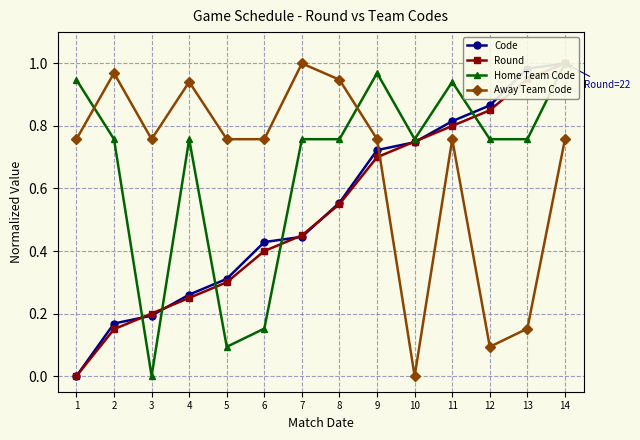

How many times do Home Team Code and Round cross each other?

5